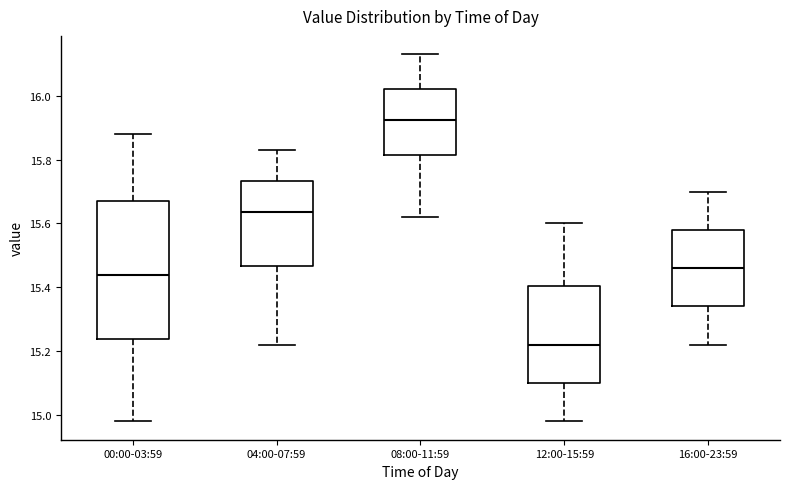

Which box's median line is the lowest?

12:00-15:59